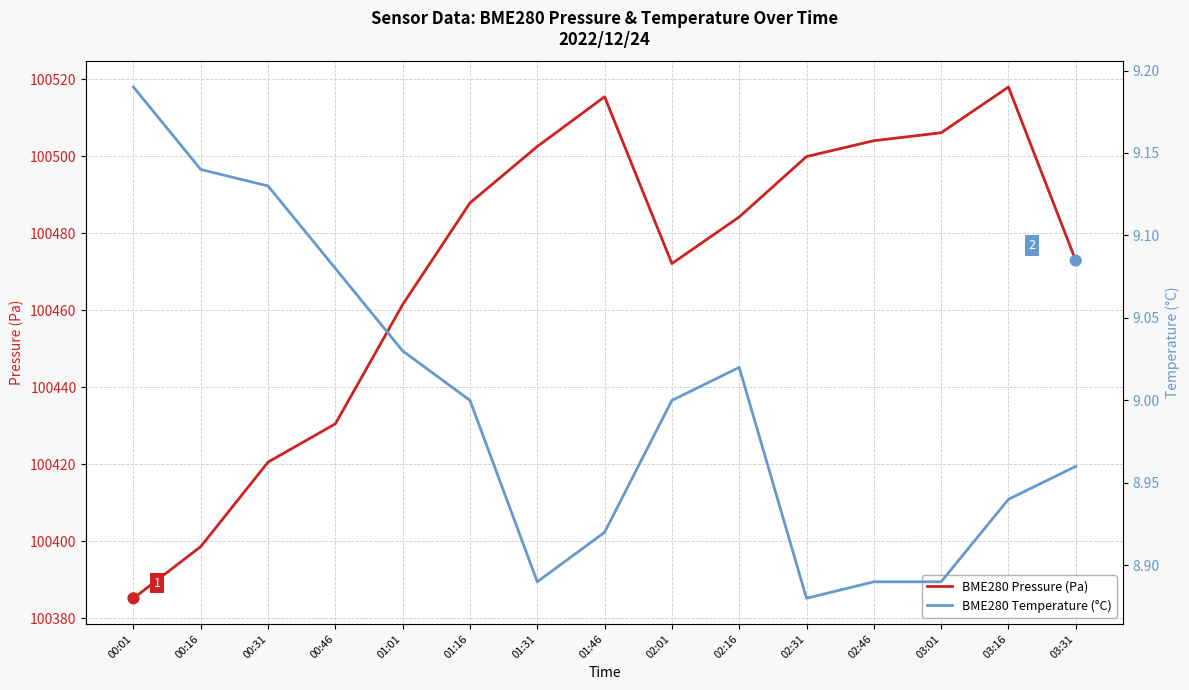

Is the value of BME280 Temperature (°C) at 01:46 greater than the value of BME280 Pressure (Pa) at 03:31?

No